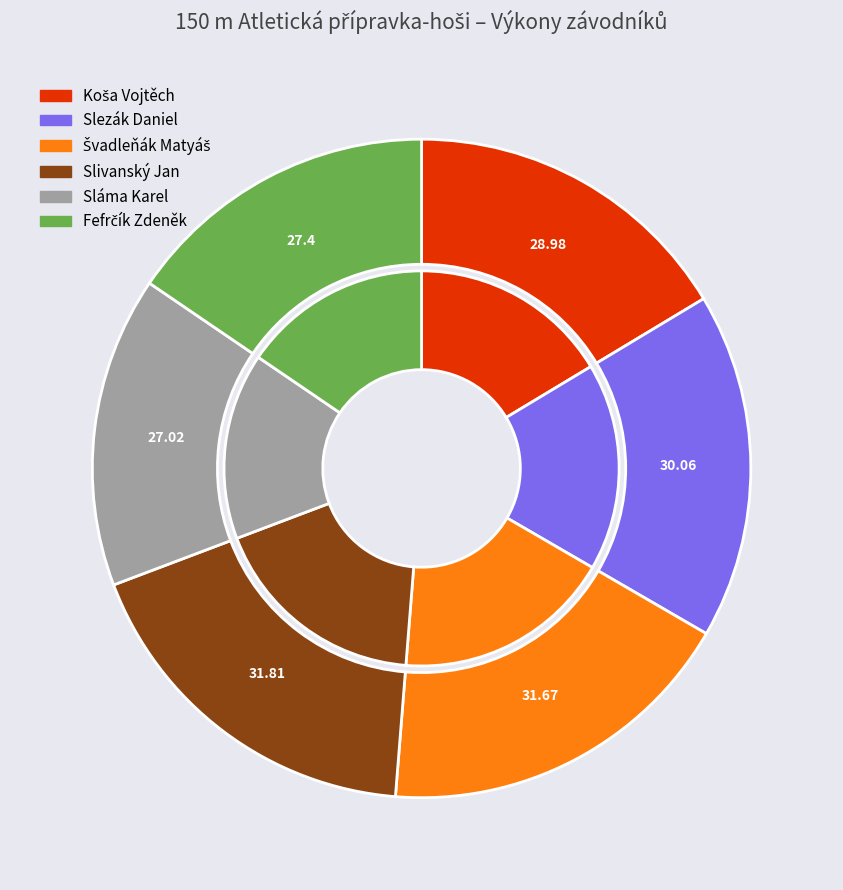

Which slice is the smallest?

Sláma Karel